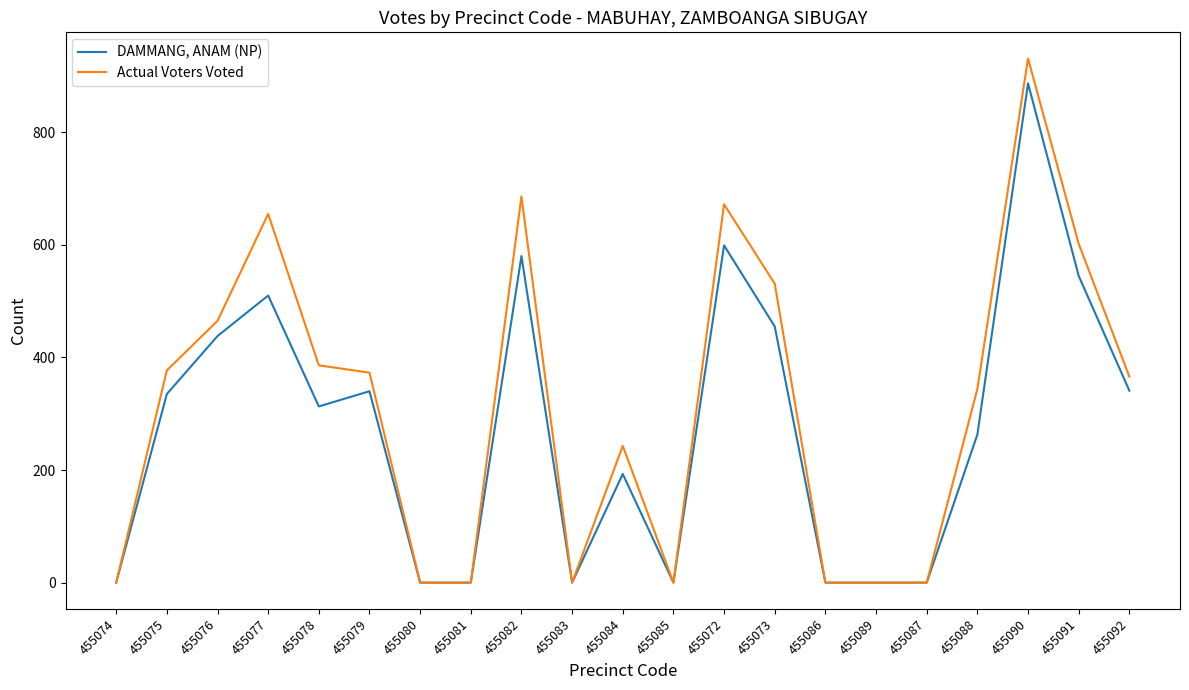

List the series in order of their peak value, highest first.

Actual Voters Voted, DAMMANG, ANAM (NP)